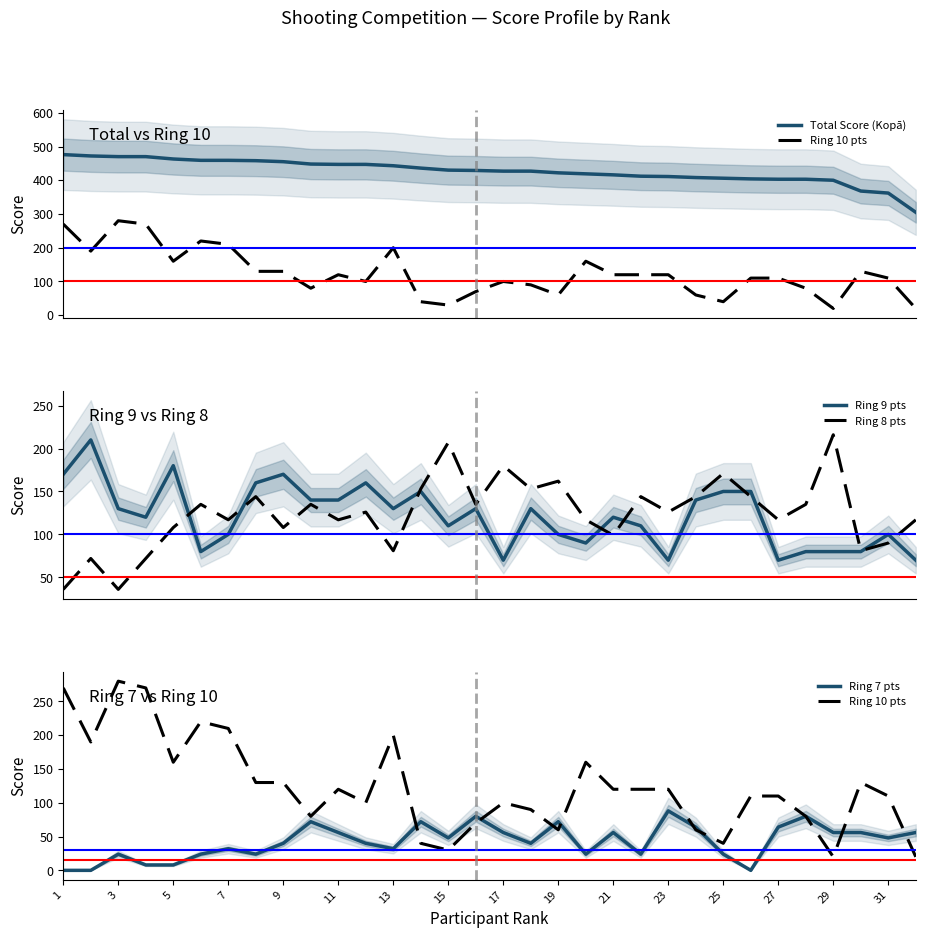

Which series ends up on top after the final intersection of Ring 9 pts and Ring 8 pts?

Ring 8 pts